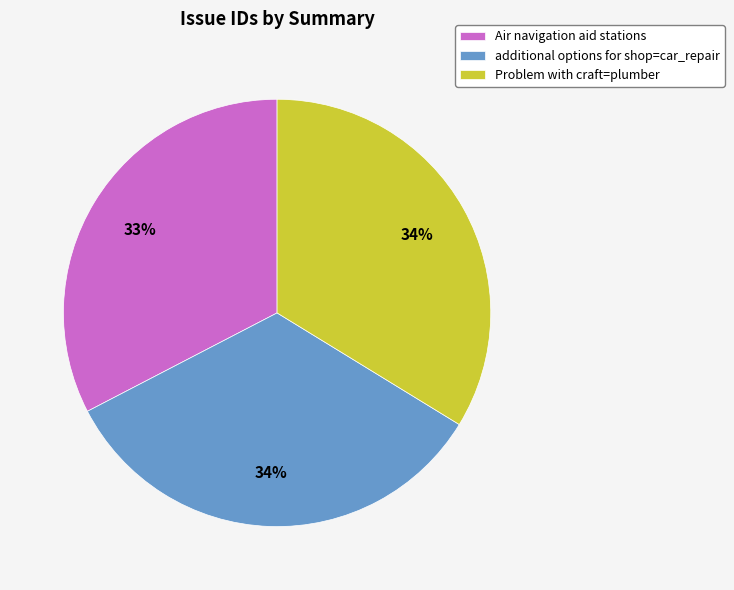

The additional options for shop=car_repair slice represents 34% of the pie. True or false?

True